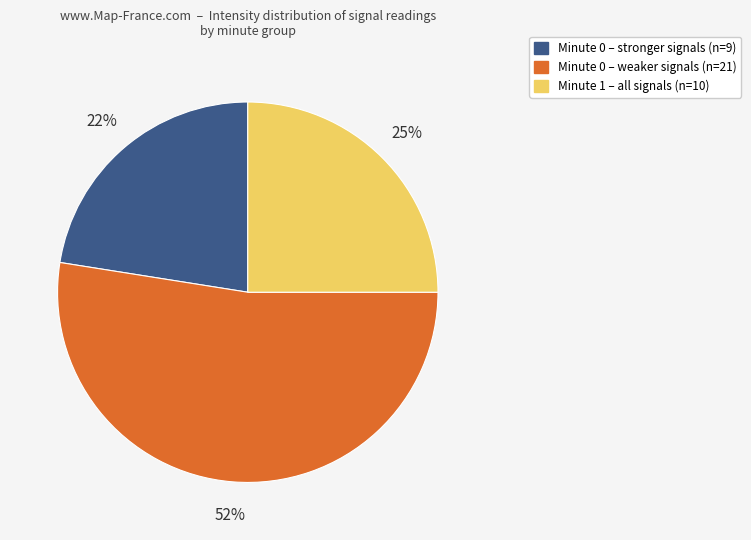

How many segments does this pie chart have?

3